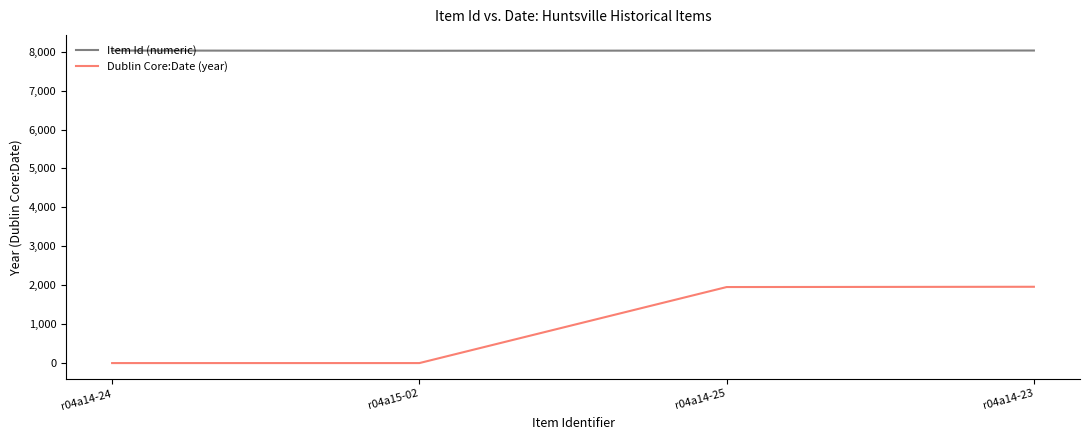

What position from the left is r04a14-25?

3